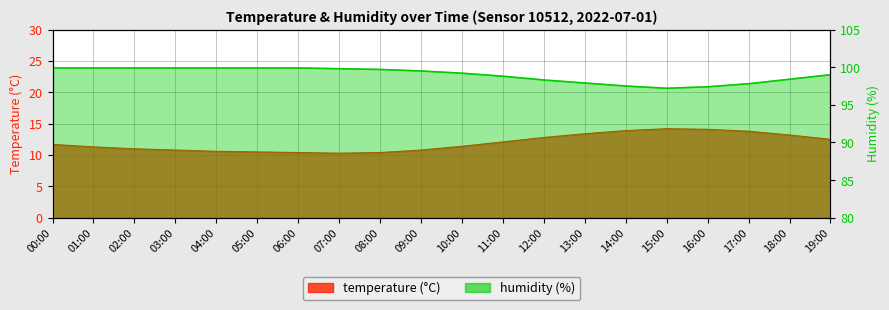

Reading left to right, what are all the values shown in this chart?

temperature: 11.7	11.3	11.0	10.8	10.6	10.5	10.4	10.3	10.4	10.8	11.4	12.1	12.8	13.4	13.9	14.2	14.1	13.8	13.2	12.5
humidity: 99.9	99.9	99.9	99.9	99.9	99.9	99.9	99.8	99.7	99.5	99.2	98.8	98.3	97.9	97.5	97.2	97.4	97.8	98.4	99.0